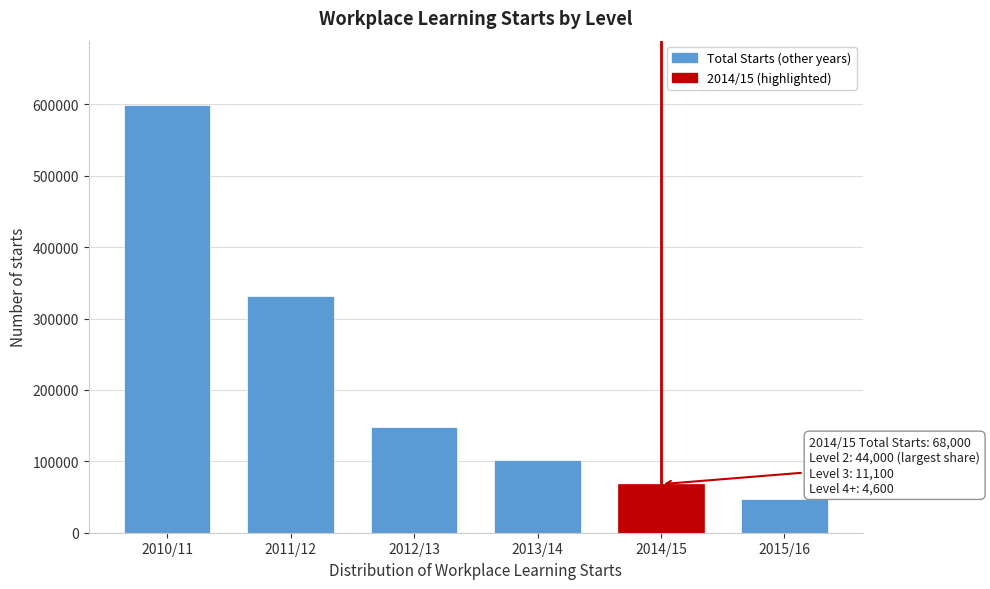

Reading left to right, transcribe all the data shown in this chart.

2010/11=599300	2011/12=331600	2012/13=148500	2013/14=102400	2014/15=68000	2015/16=46700